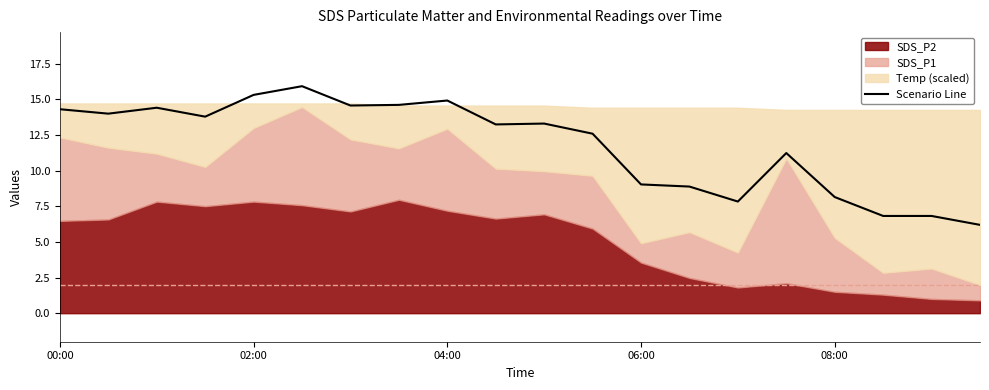

At which label does Scenario Line first exceed 13?

00:00